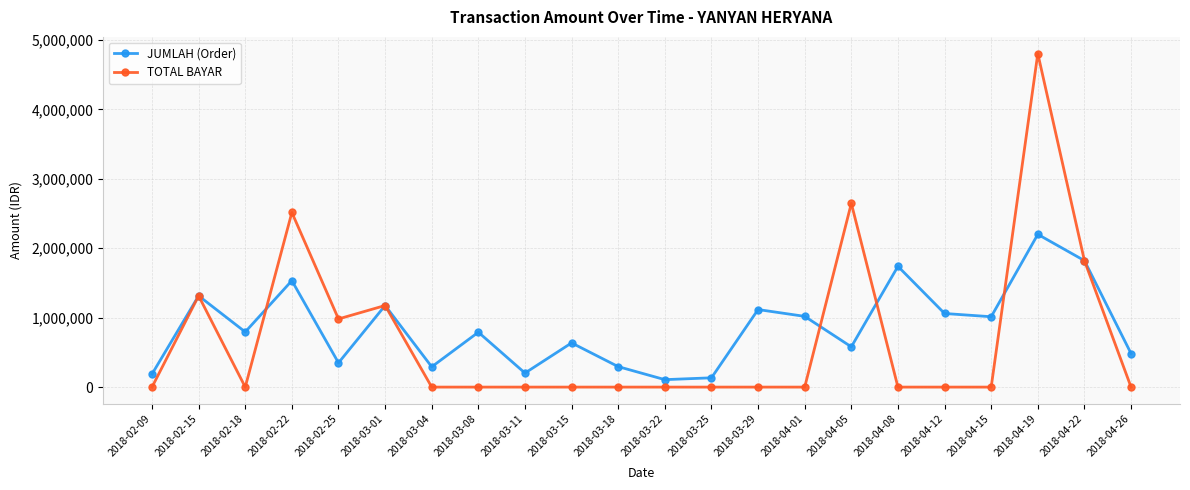

The value of JUMLAH (Order) at 2018-04-26 is 826648. True or false?

False